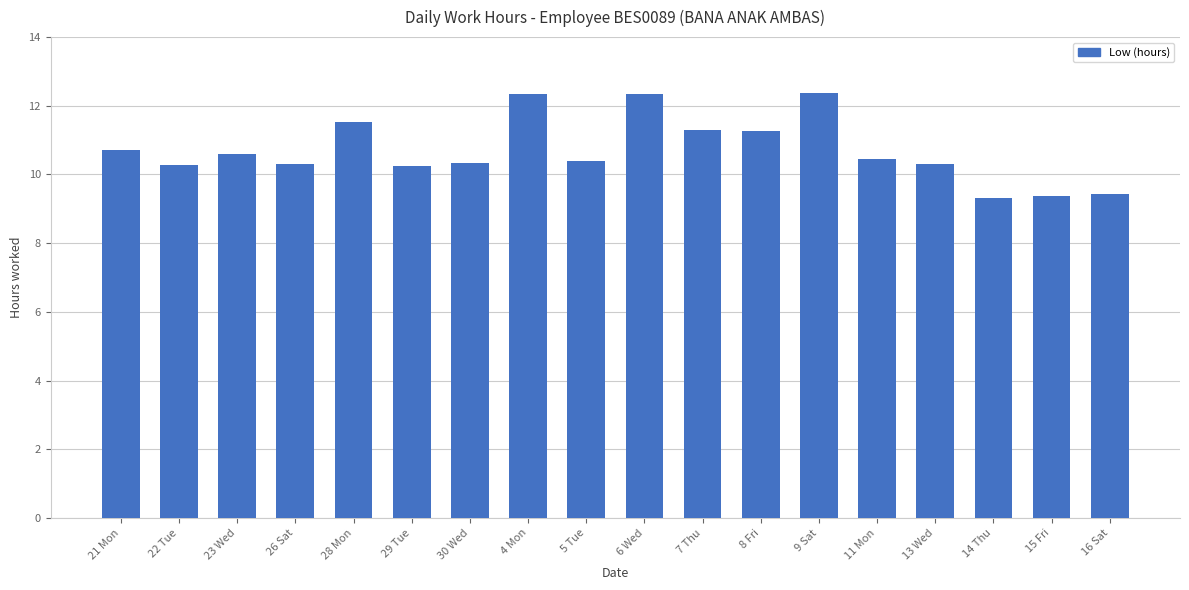

What is the smallest value displayed?

9.3